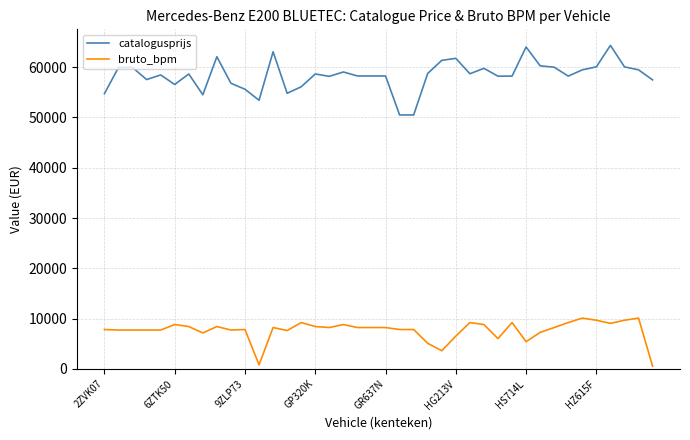

How many lines are shown in the chart?

2